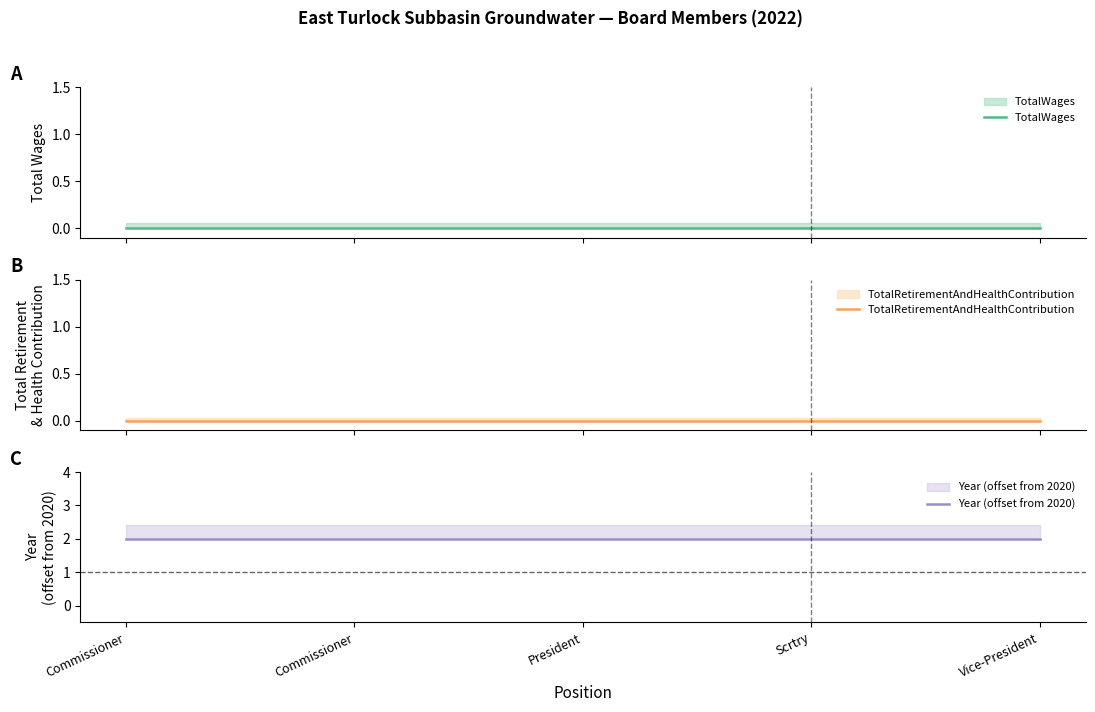

How many series are shown in this chart?

3